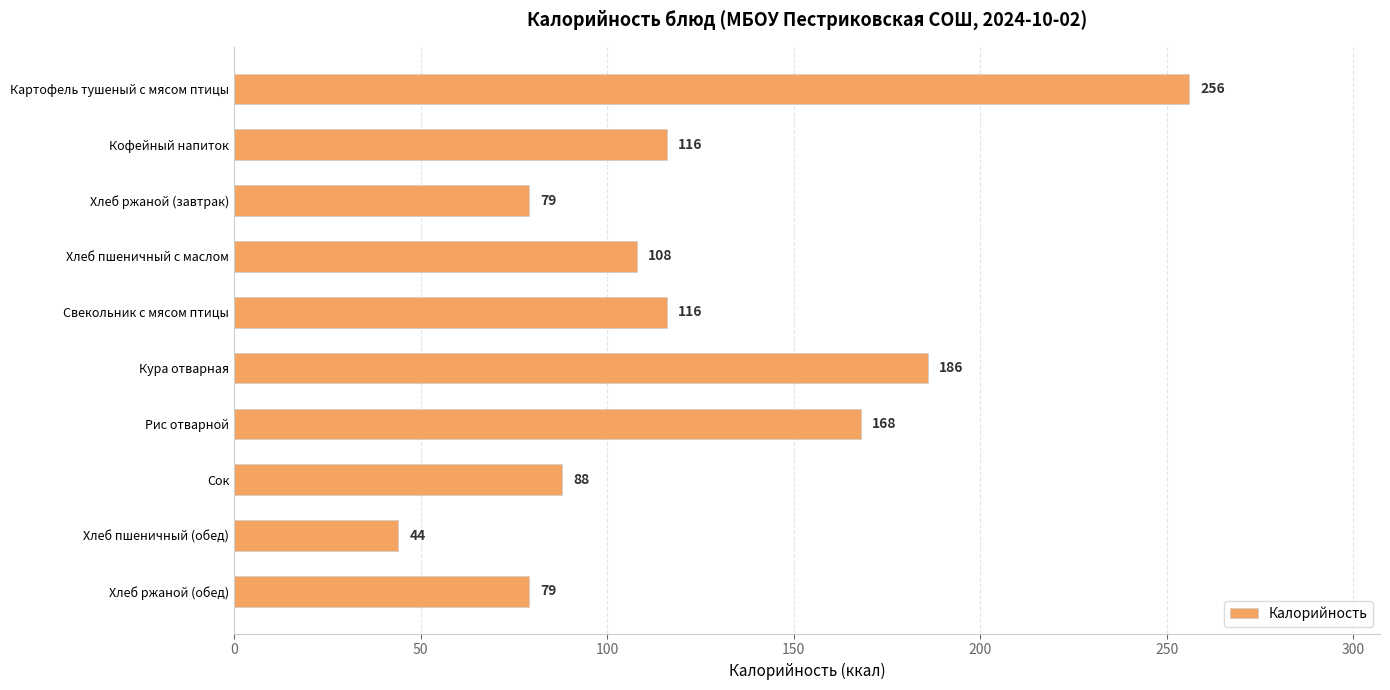

What position from the bottom is Кофейный напиток?

9